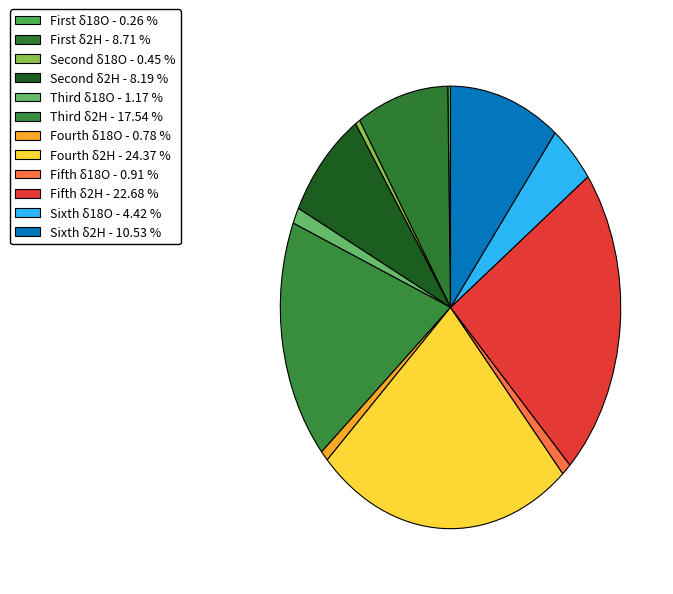

Count the number of slices in the pie.

12